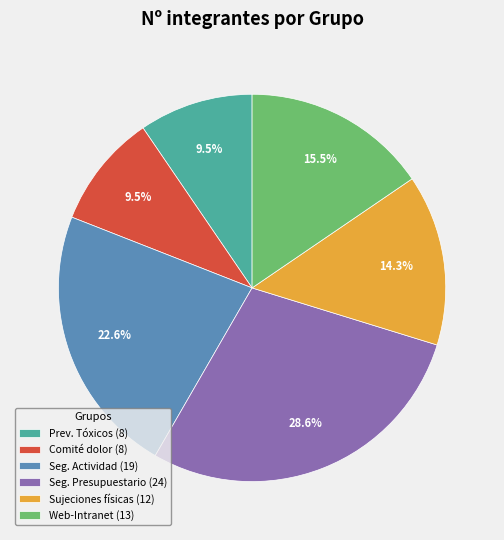

How much of the chart is everything except Seg. Presupuestario (24)?

71.4%